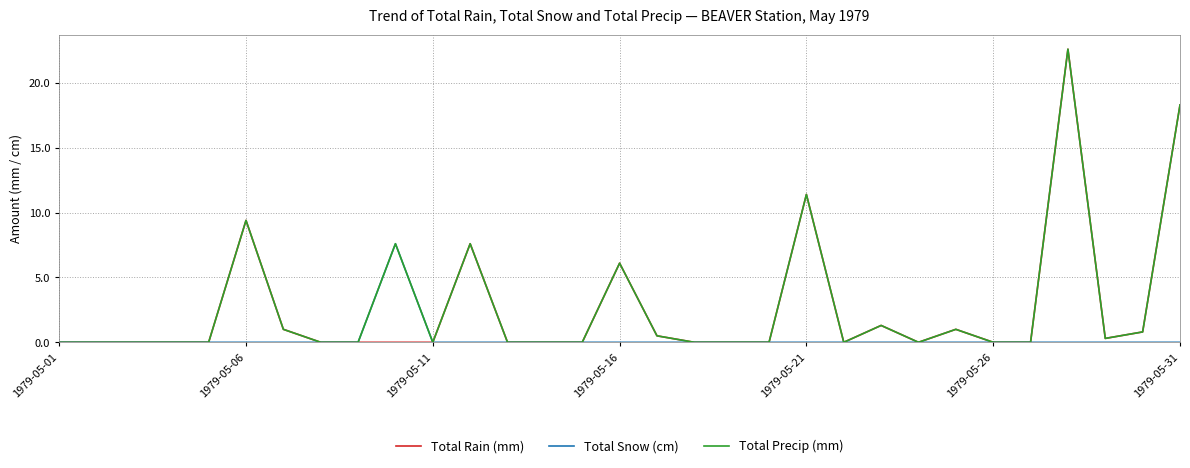

What is the greatest value displayed?

22.6